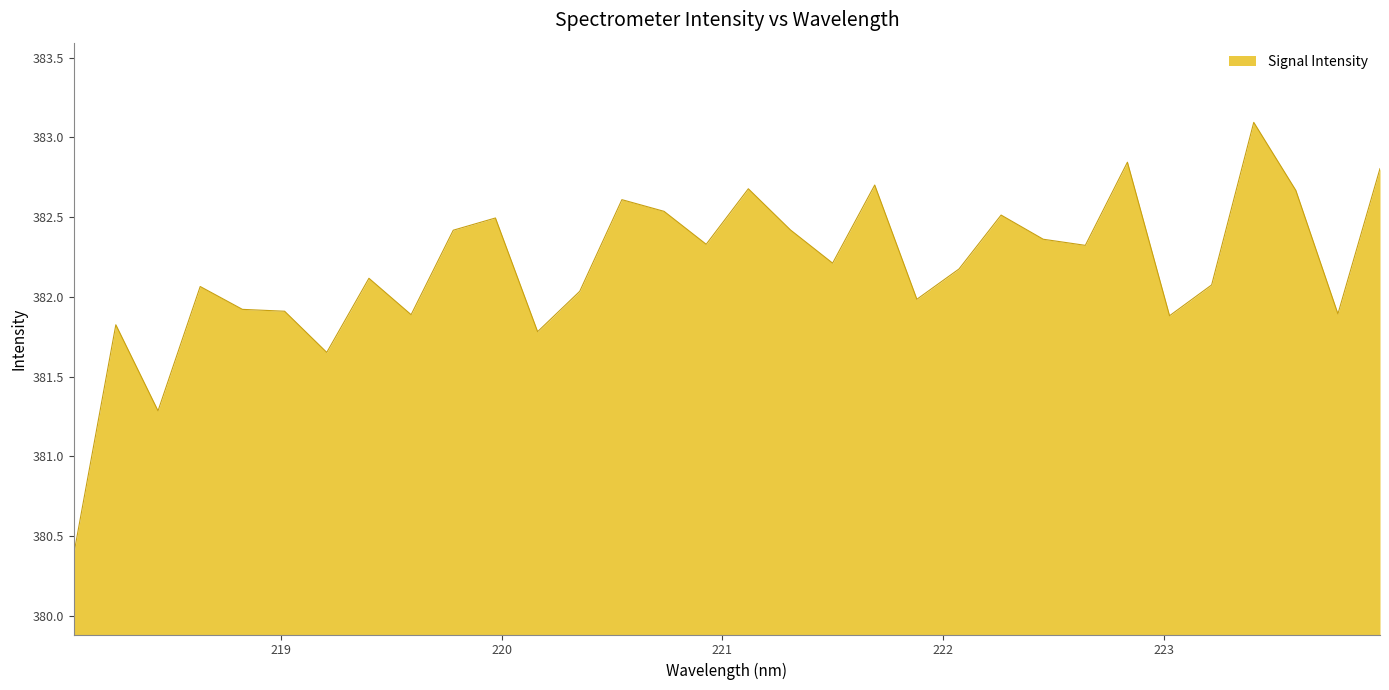

What is the difference between the maximum and minimum values?

2.7